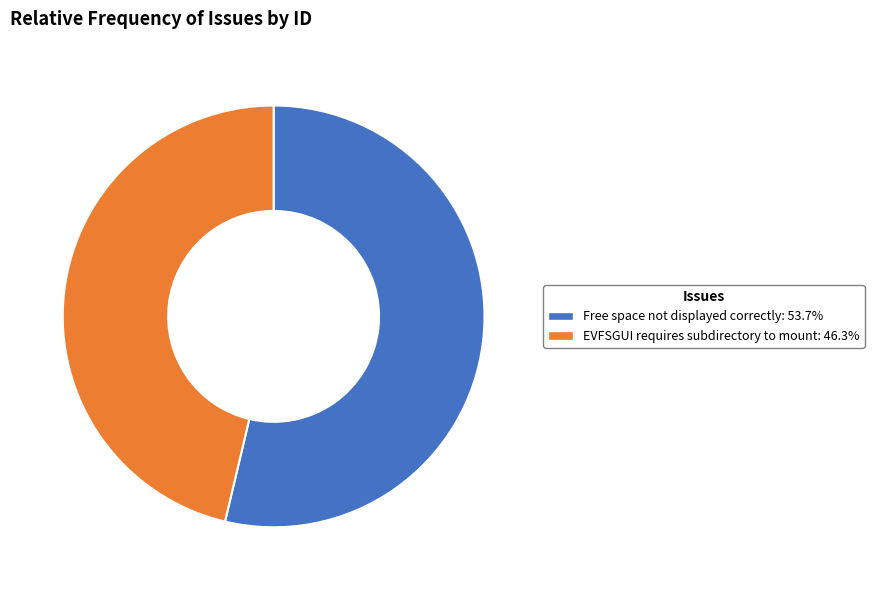

Is the sum of Free space not displayed correctly and EVFSGUI requires subdirectory to mount greater than half?

Yes